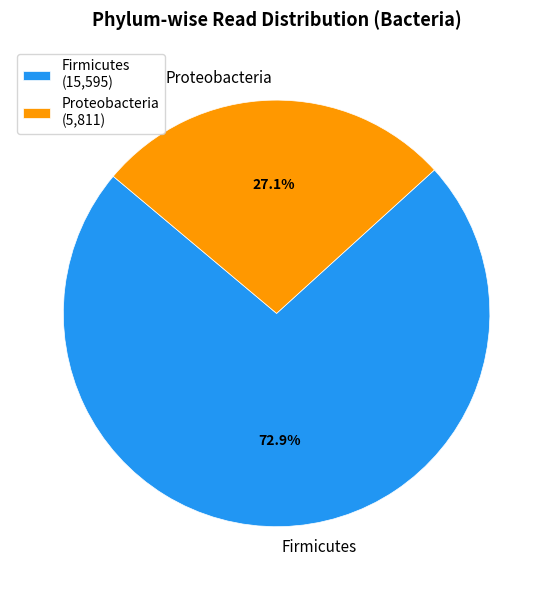

The Firmicutes slice represents 64% of the pie. True or false?

False